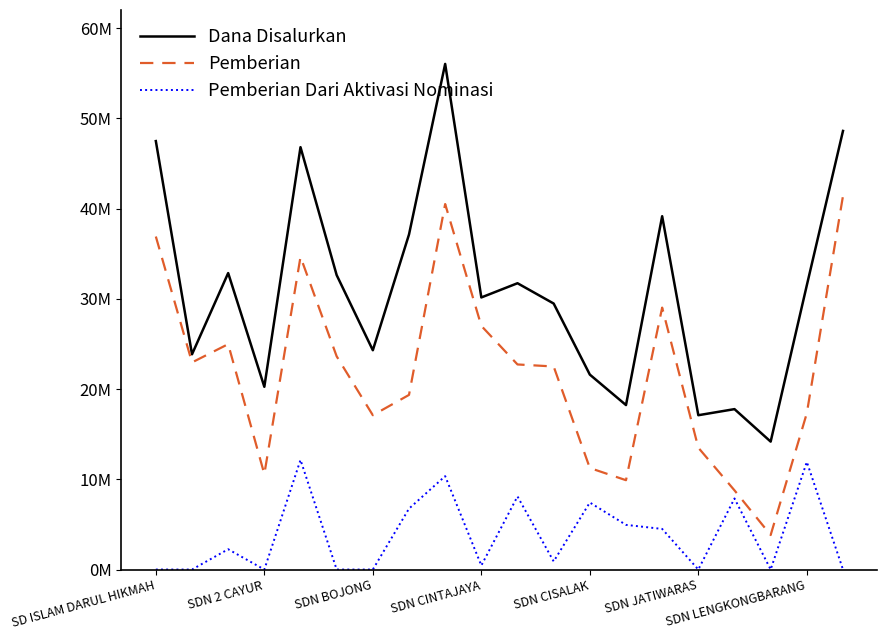

What are all the series names shown in the legend?

Dana Disalurkan, Pemberian, Pemberian Dari Aktivasi Nominasi